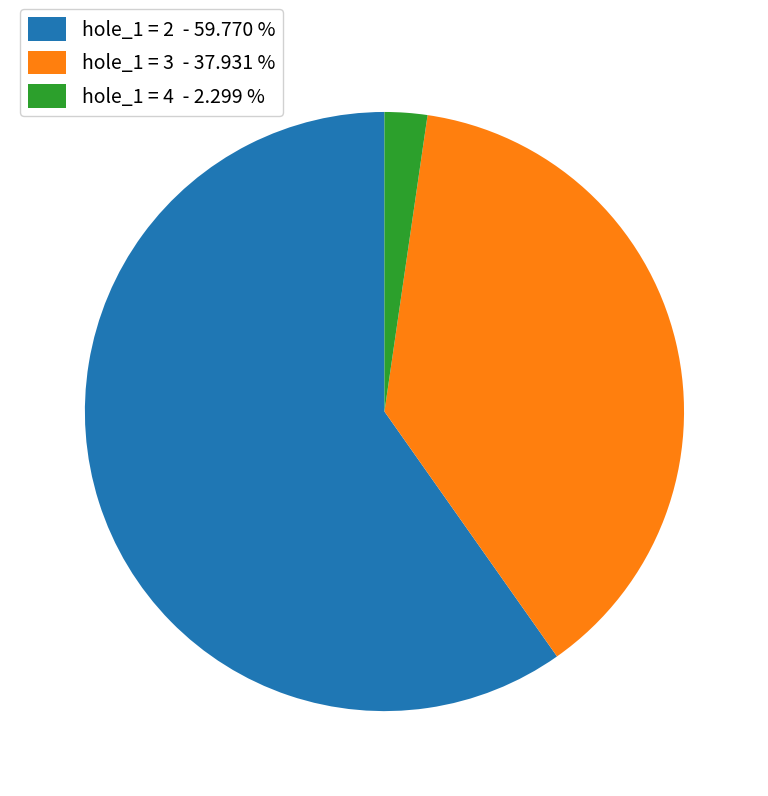

Which slice is the smallest?

hole_1 = 4